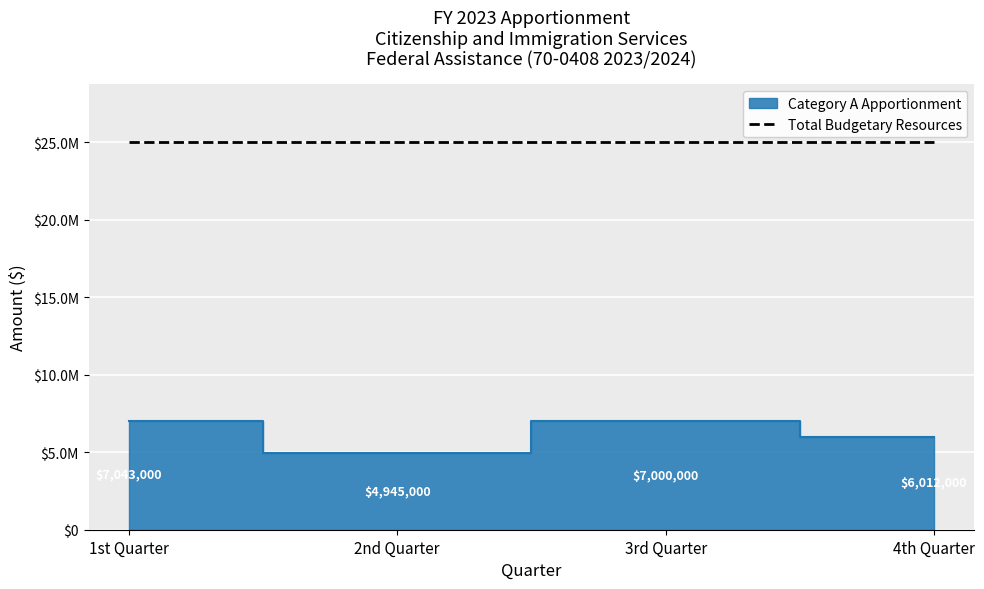

List the labels in order of value, largest first.

1st Quarter, 3rd Quarter, 4th Quarter, 2nd Quarter